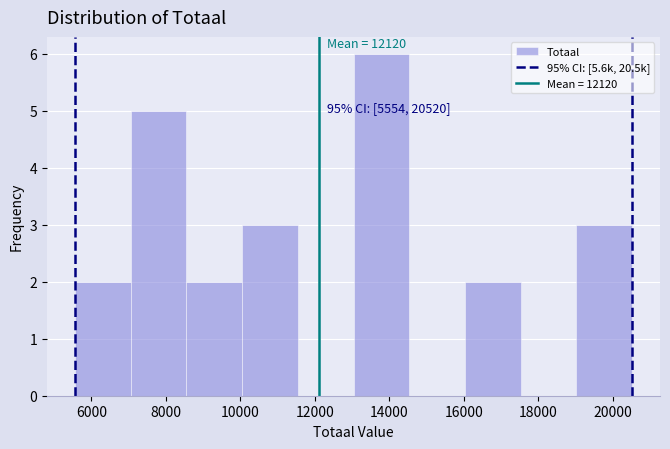

Which range on the x-axis has the tallest bar?

13000 to 14600